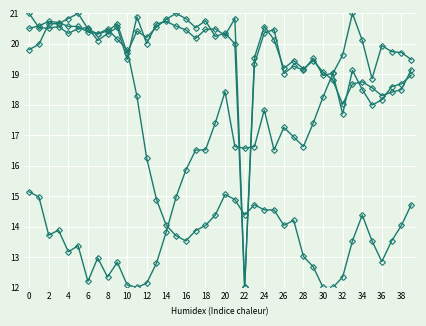

Is it true that SDS_P1 equals 5.7 at 14?

False